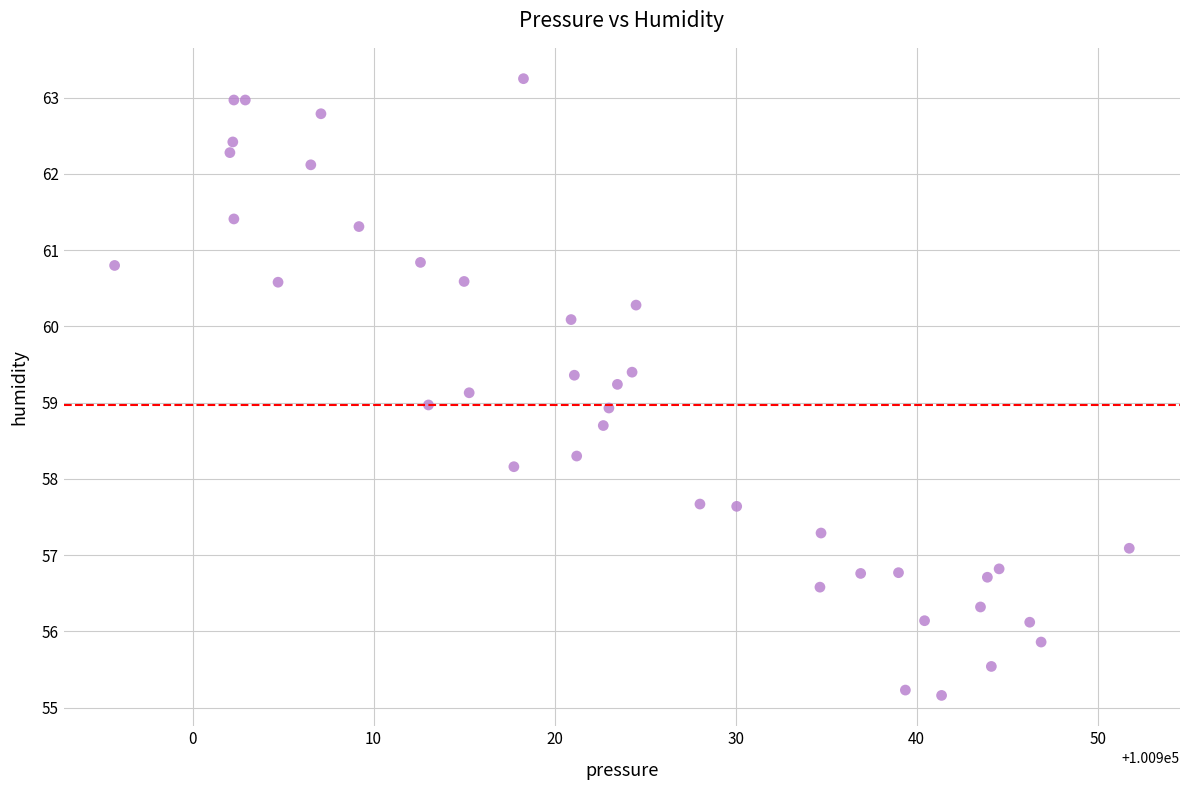

What is the range of X values (max minus min)?

56.1